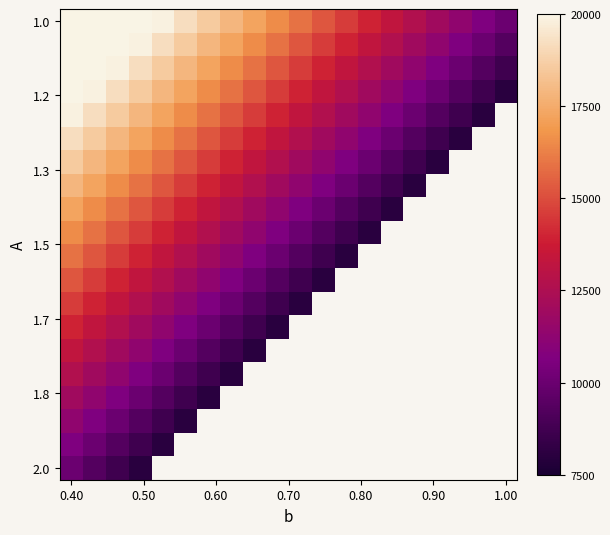

Count the number of categories in the chart.

20